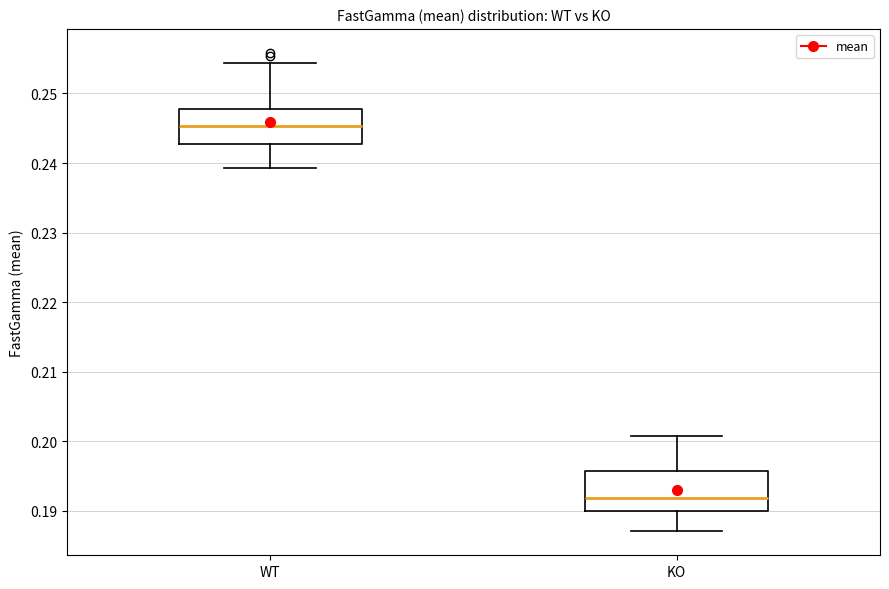

Reading left to right, transcribe this box plot: for each box, give where its median line is, the range the box spans, and where its two whiskers end, as read against the y-axis. The values are not printed on the chart, so give them approximately, as read against the axis.

WT: median 0.245, box 0.243 to 0.248, whiskers 0.239 to 0.254
KO: median 0.192, box 0.190 to 0.196, whiskers 0.187 to 0.201